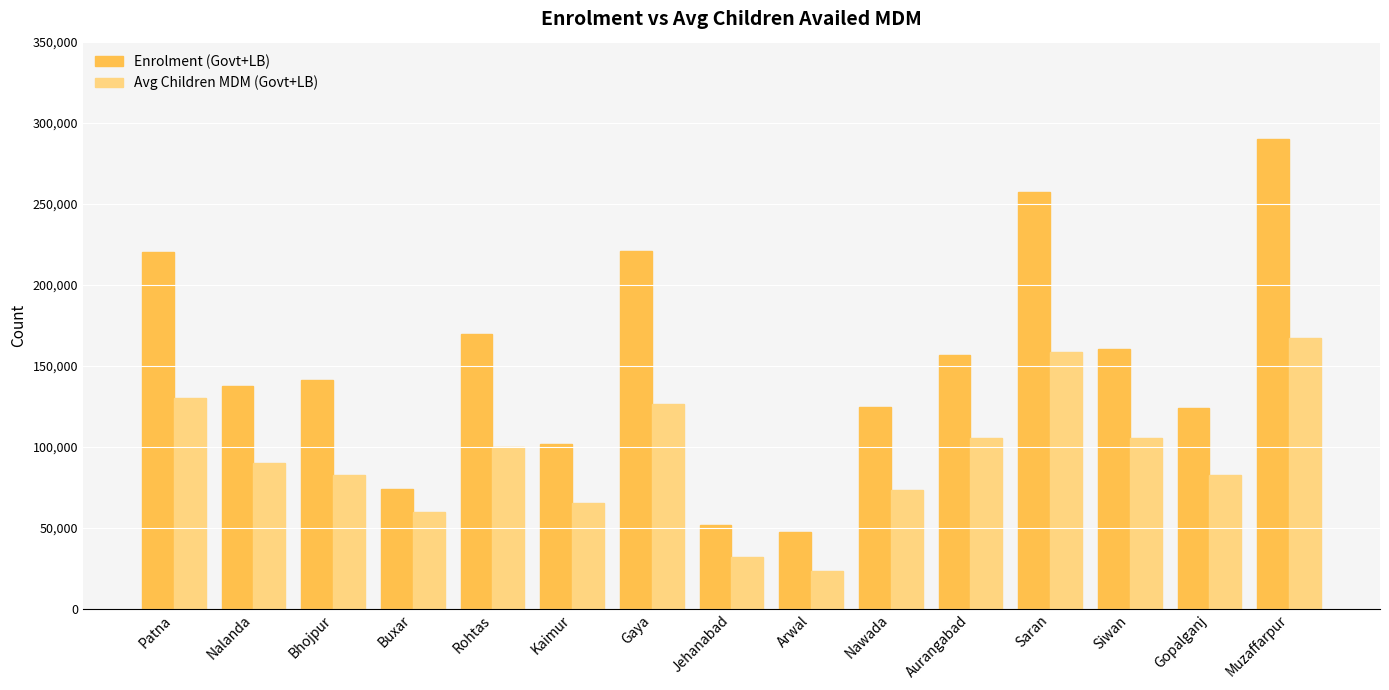

The value of Enrolment (Govt+LB) at Bhojpur is 199303. True or false?

False